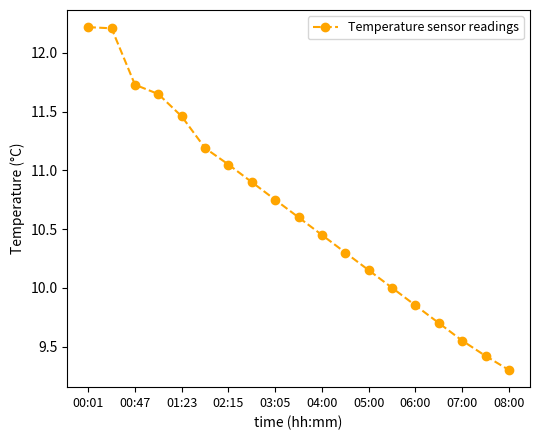

What is the minimum value shown in the chart?

9.3